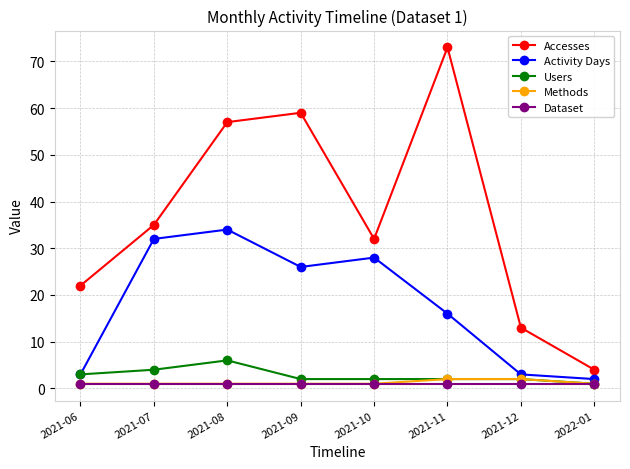

Is the value of Dataset at 2021-10 greater than the value of Methods at 2021-12?

No